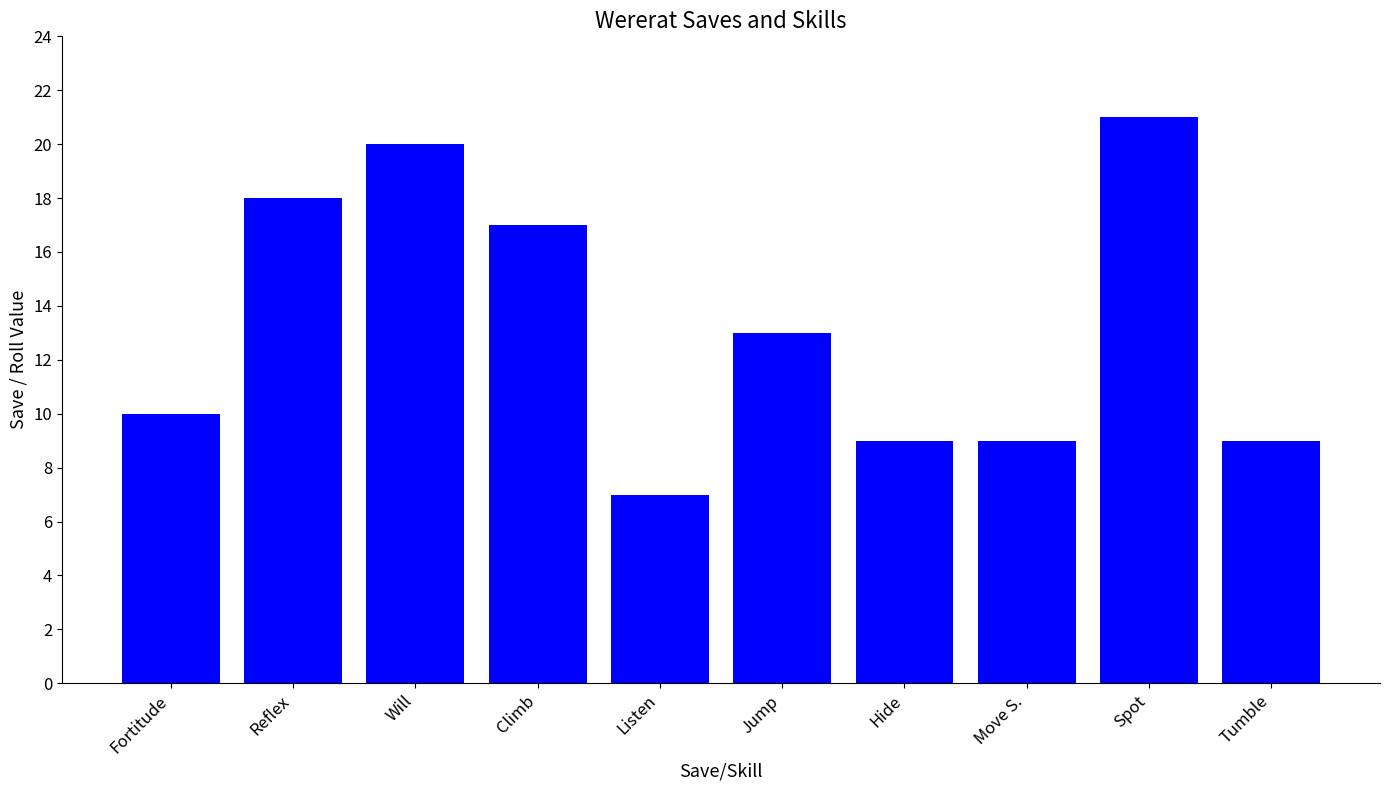

The value at Spot is 6. True or false?

False